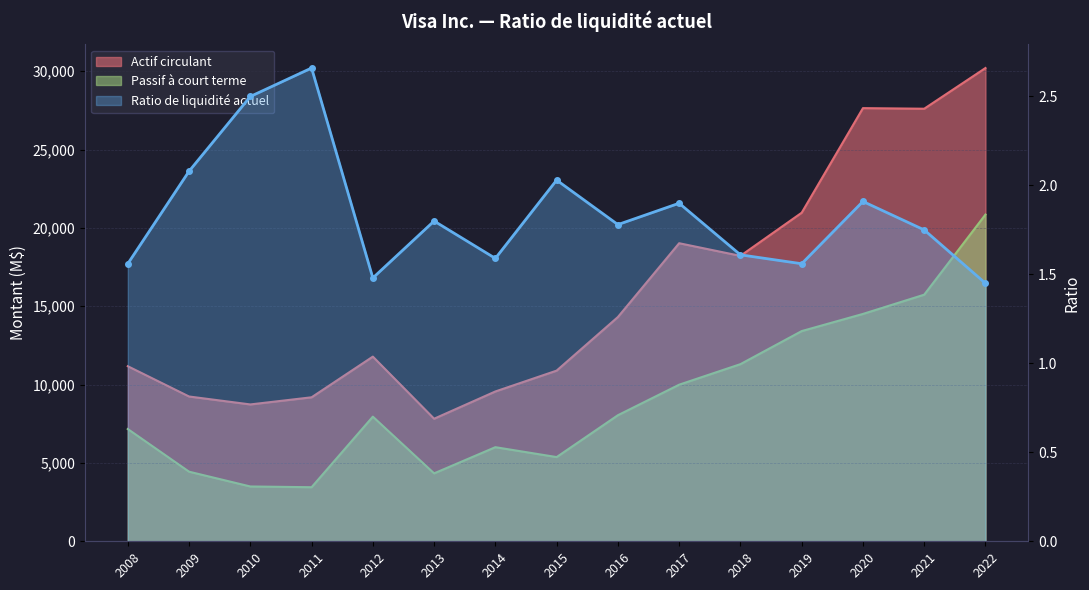

What is the minimum value shown in the chart?

1.4